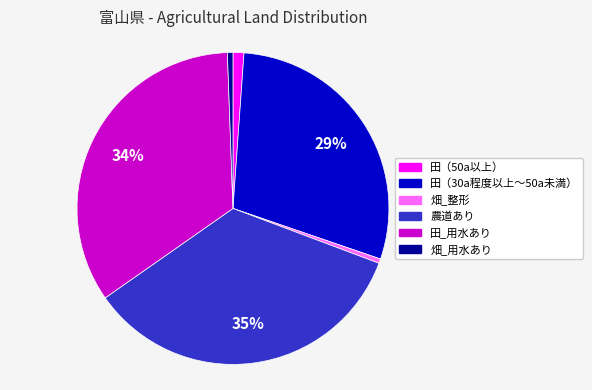

Is the sum of 畑_用水あり and 田（50a以上） greater than half?

No